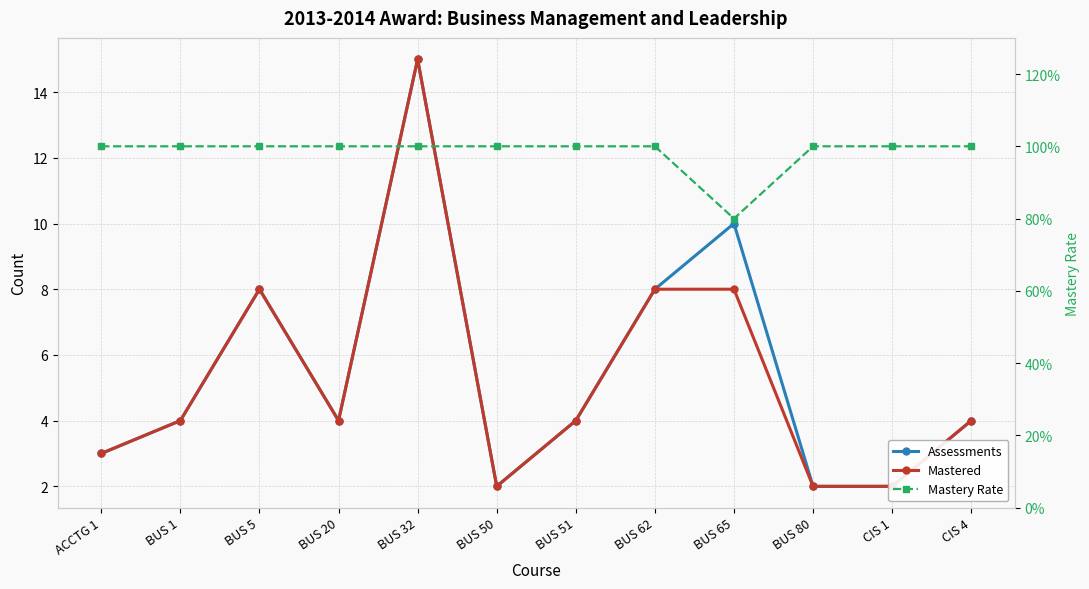

Reading left to right, list all the values displayed in this chart.

Assessments: 3.0	4.0	8.0	4.0	15.0	2.0	4.0	8.0	10.0	2.0	2.0	4.0
Mastered: 3.0	4.0	8.0	4.0	15.0	2.0	4.0	8.0	8.0	2.0	2.0	4.0
Mastery Rate: 1.0	1.0	1.0	1.0	1.0	1.0	1.0	1.0	0.8	1.0	1.0	1.0